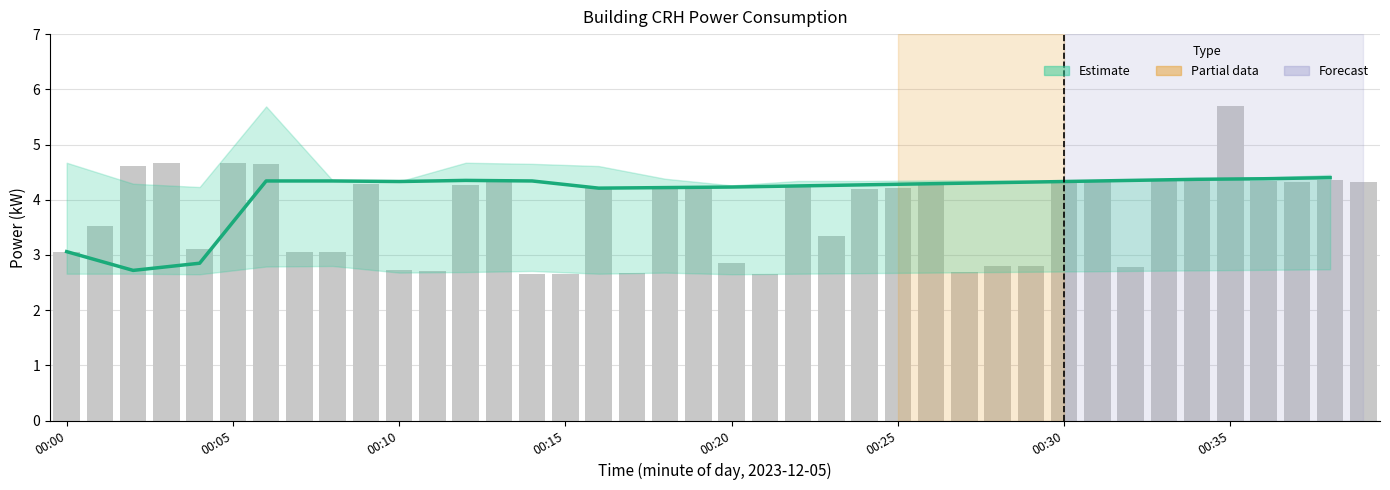

What is the minimum value for crh_power?

2.7